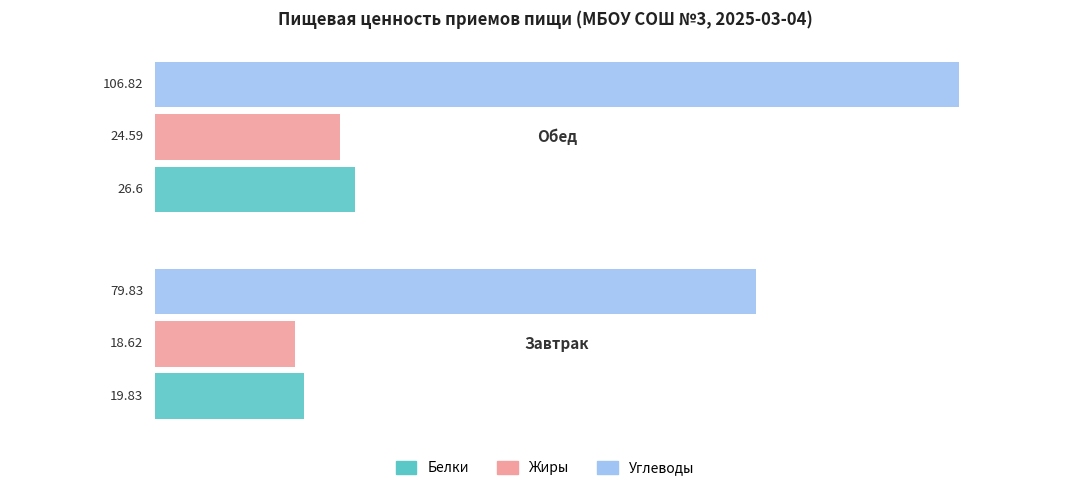

Count the number of data series in this chart.

3